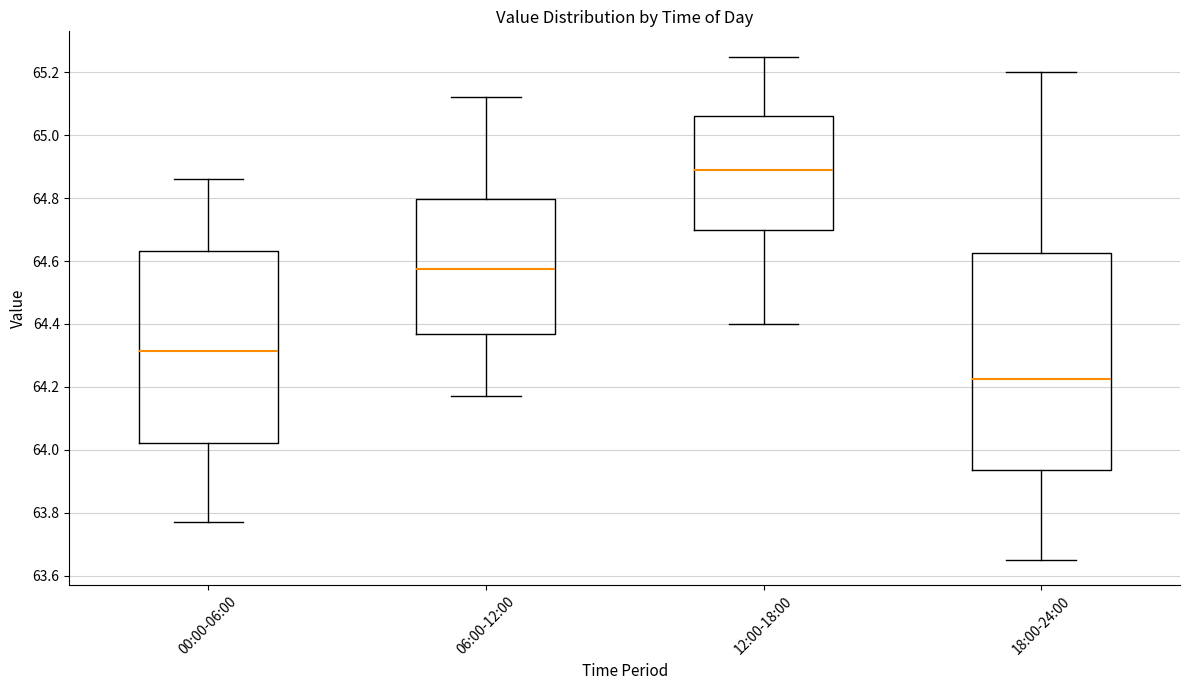

Comparing the boxes themselves (not the whiskers), which one is the tallest?

18:00-24:00